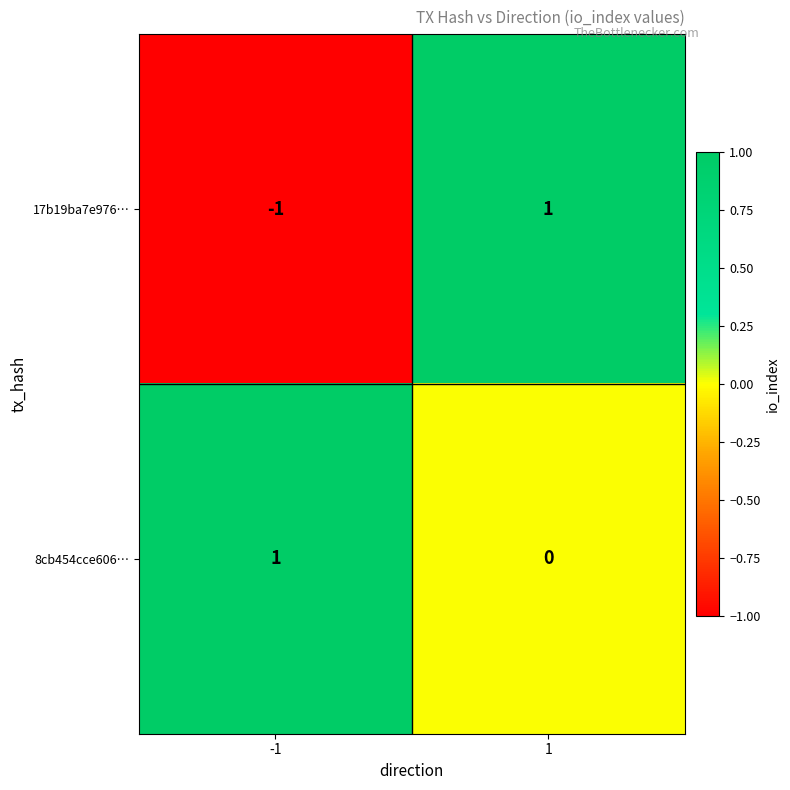

The value of 17b19ba7e976… at -1 is 0. True or false?

False